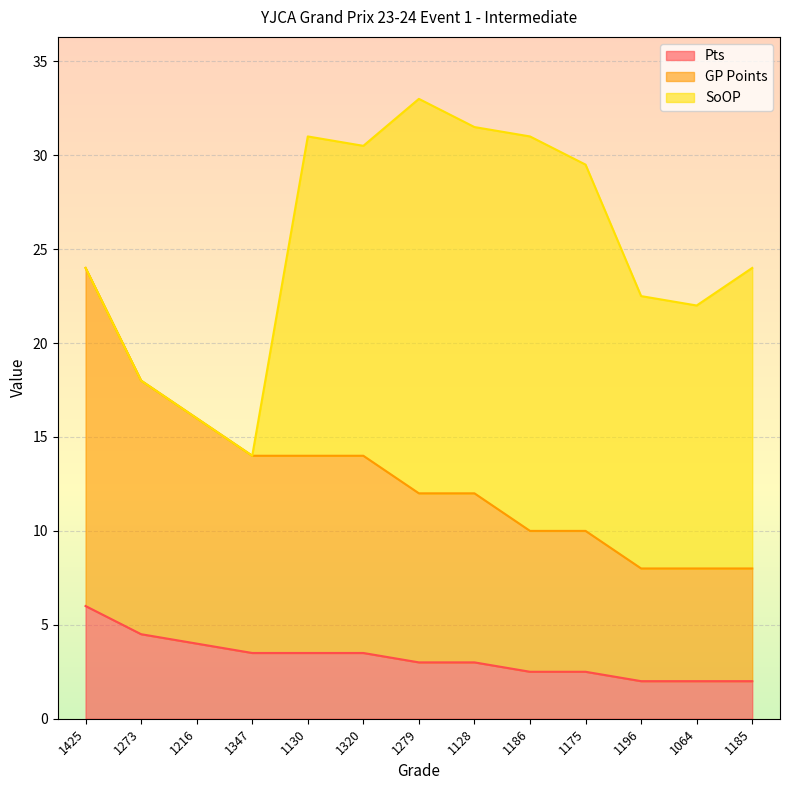

What is the difference between the maximum and minimum values in the Pts series?

4.0